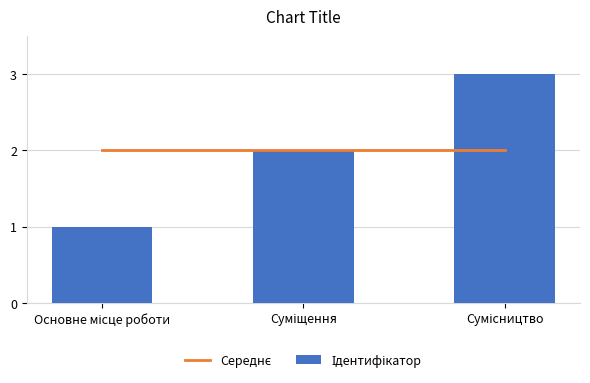

What is the greatest value displayed?

3